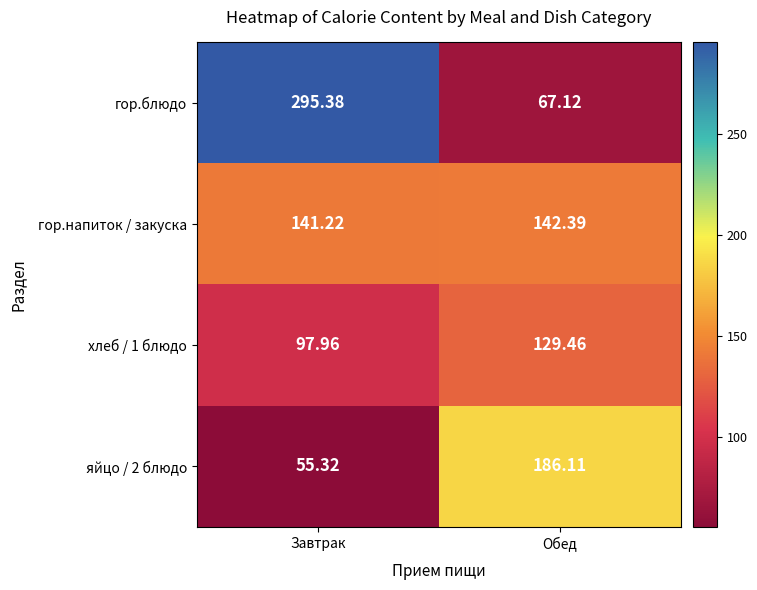

What is the spread (max minus min) of values at Обед?

119.0